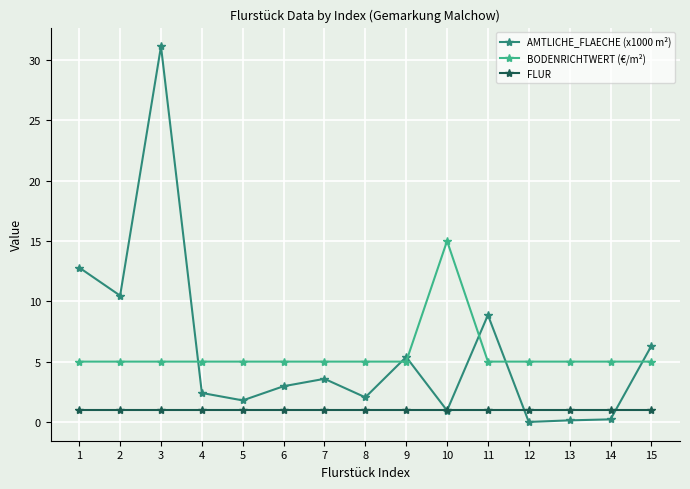

What are all the series names shown in the legend?

AMTLICHE_FLAECHE (x1000 m²), BODENRICHTWERT (€/m²), FLUR